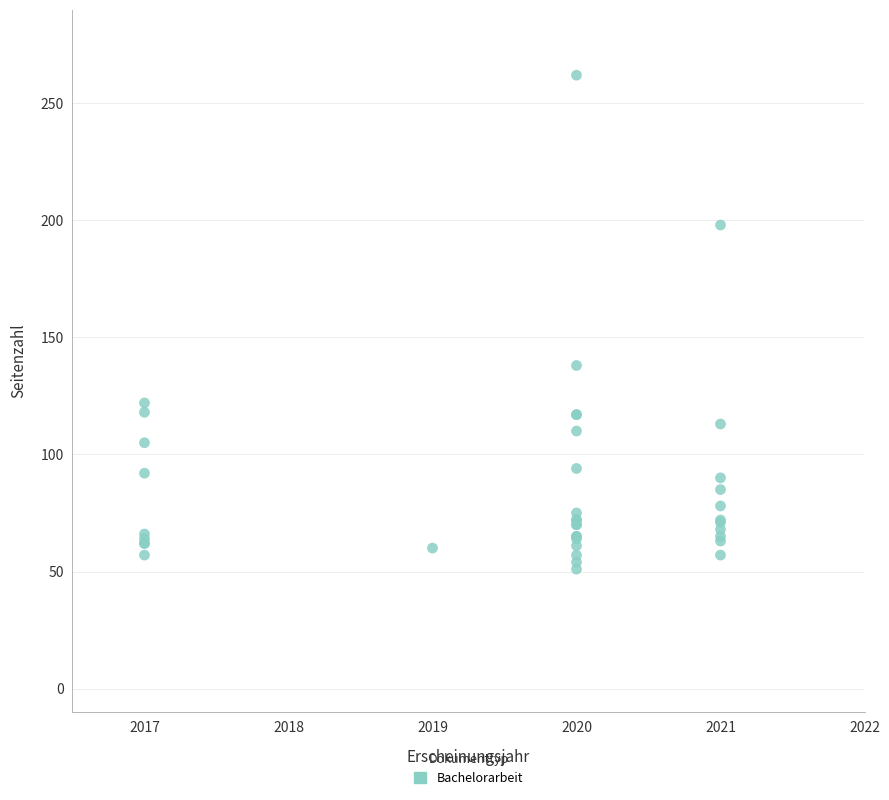

What Y value in the scatter plot is closest to 156?

138